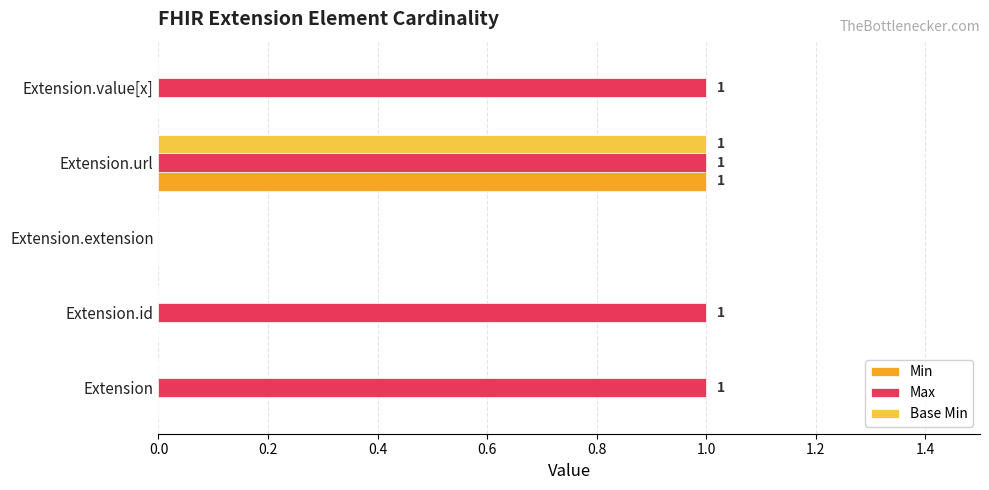

How many values in Max are above zero?

4